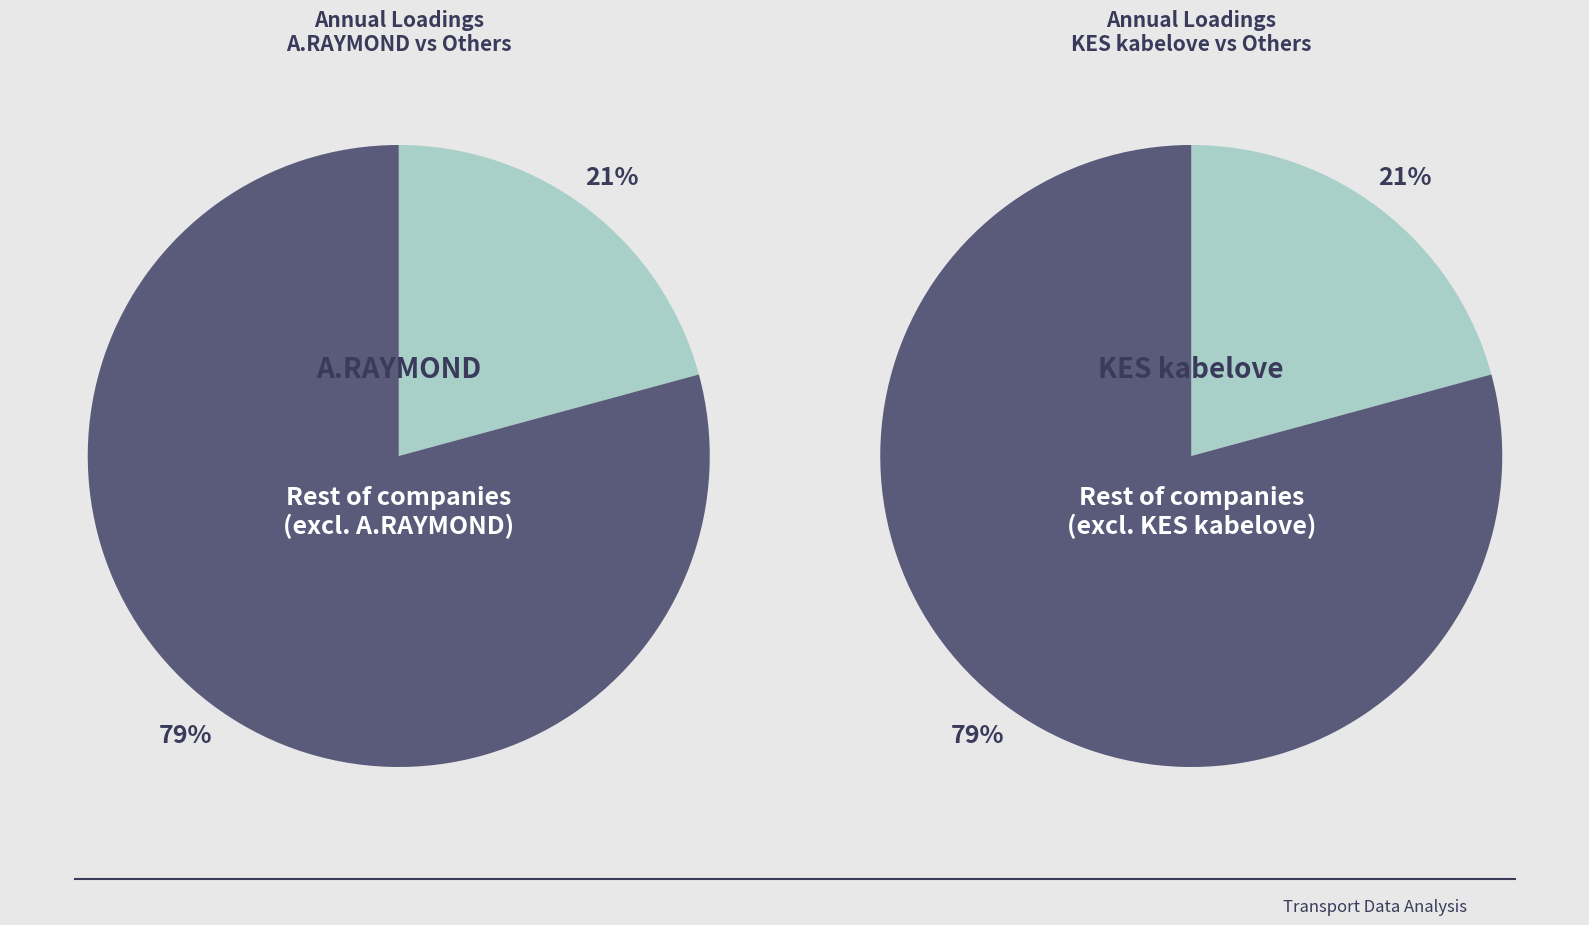

Is it true that C2P is 1% of the pie?

False